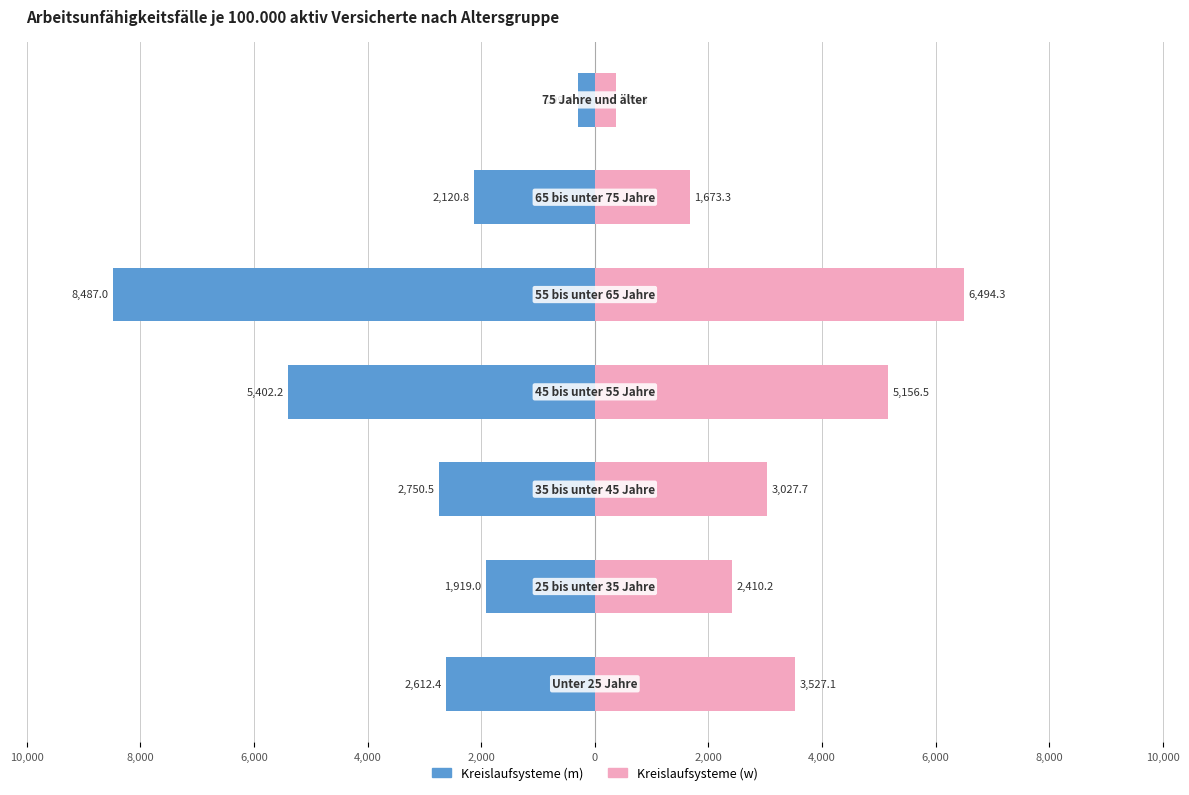

What is the average value of the Kreislaufsysteme (w) series?

3238.3